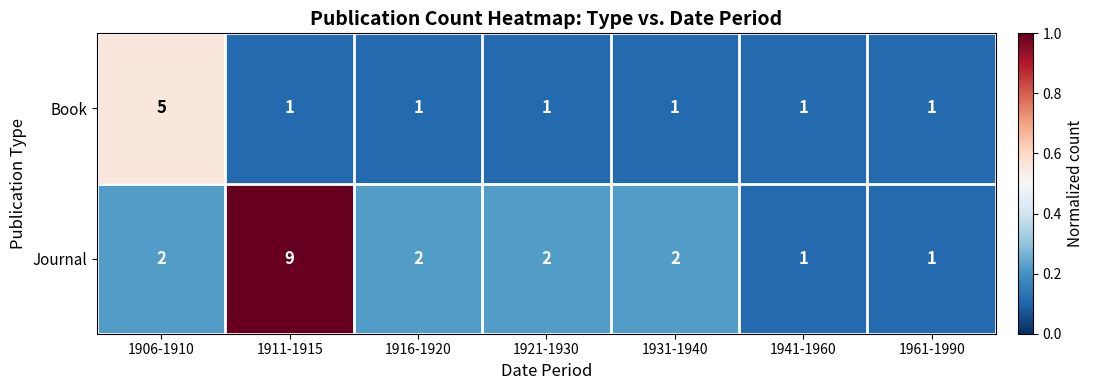

The Book series shows 1 at 1921-1930. True or false?

True